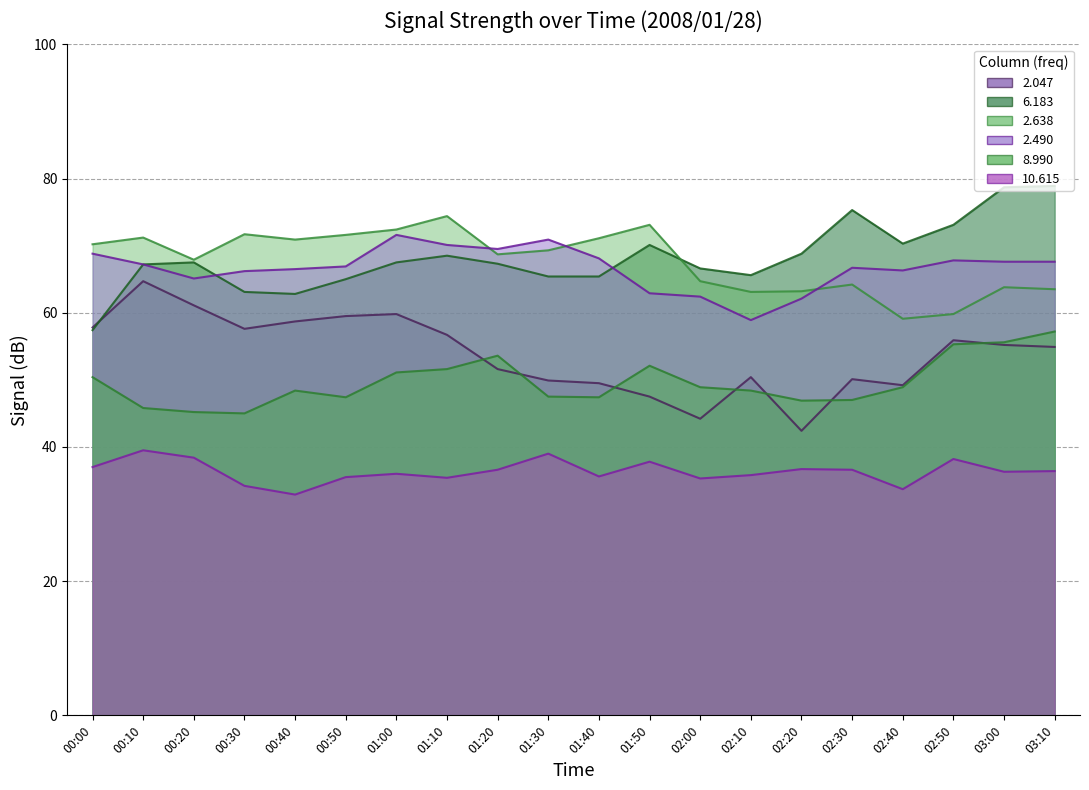

The 6.183 series shows 86.0 at 00:40. True or false?

False